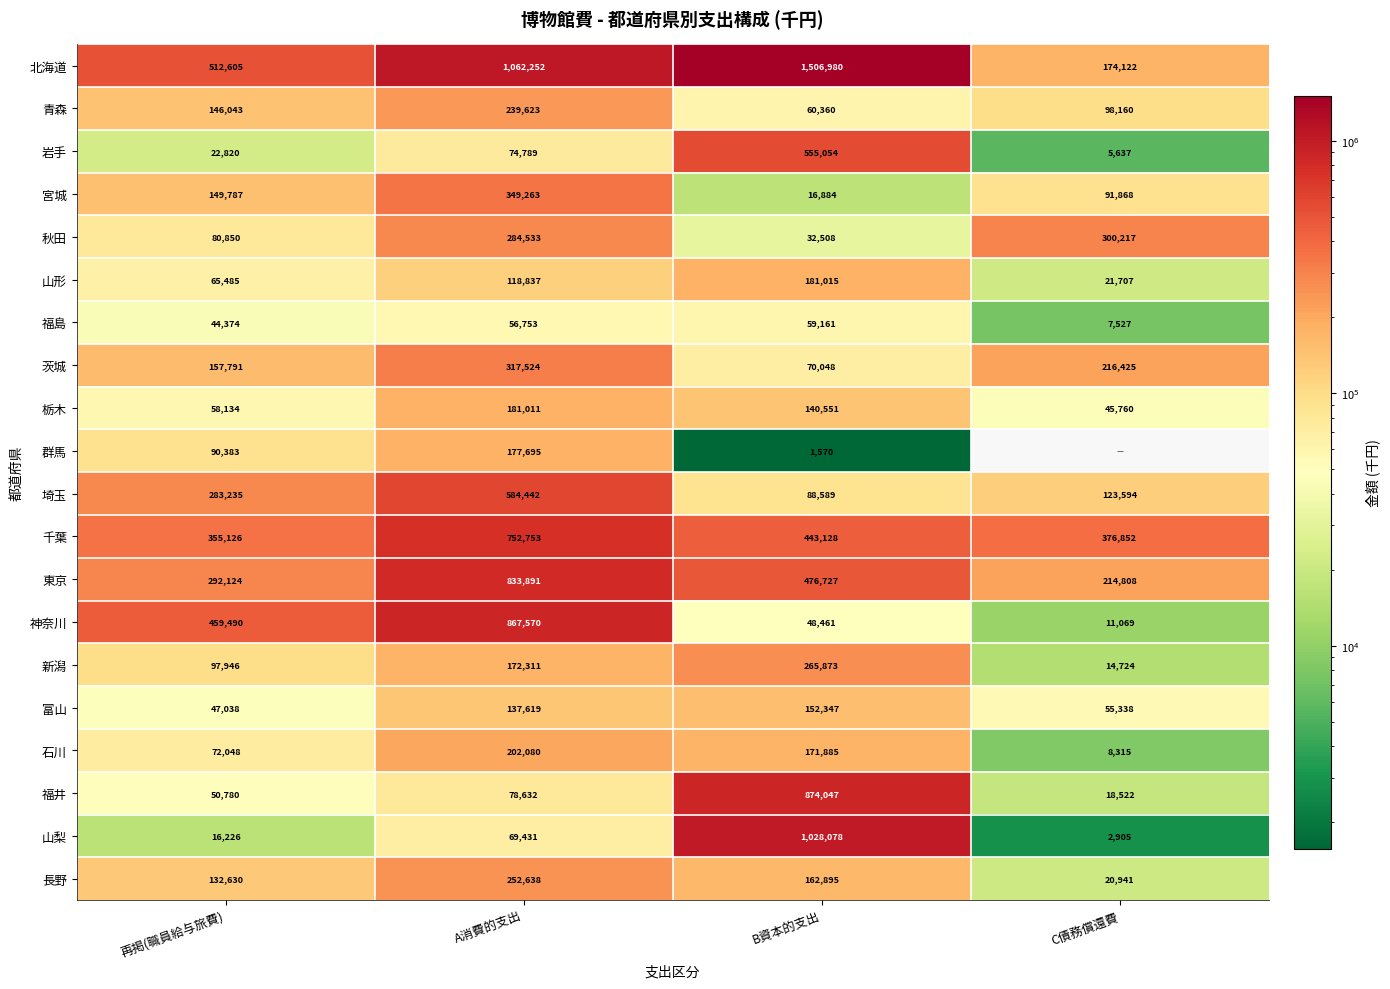

What is the total value across all series at A消費的支出?

6813647